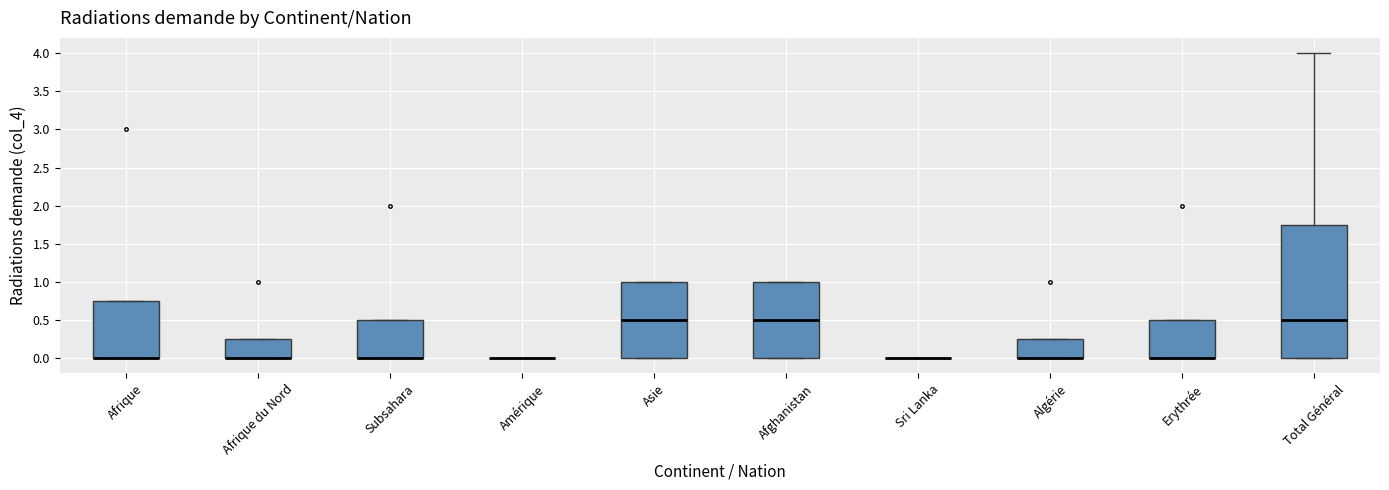

Comparing the boxes themselves (not the whiskers), which one is the tallest?

Total Général